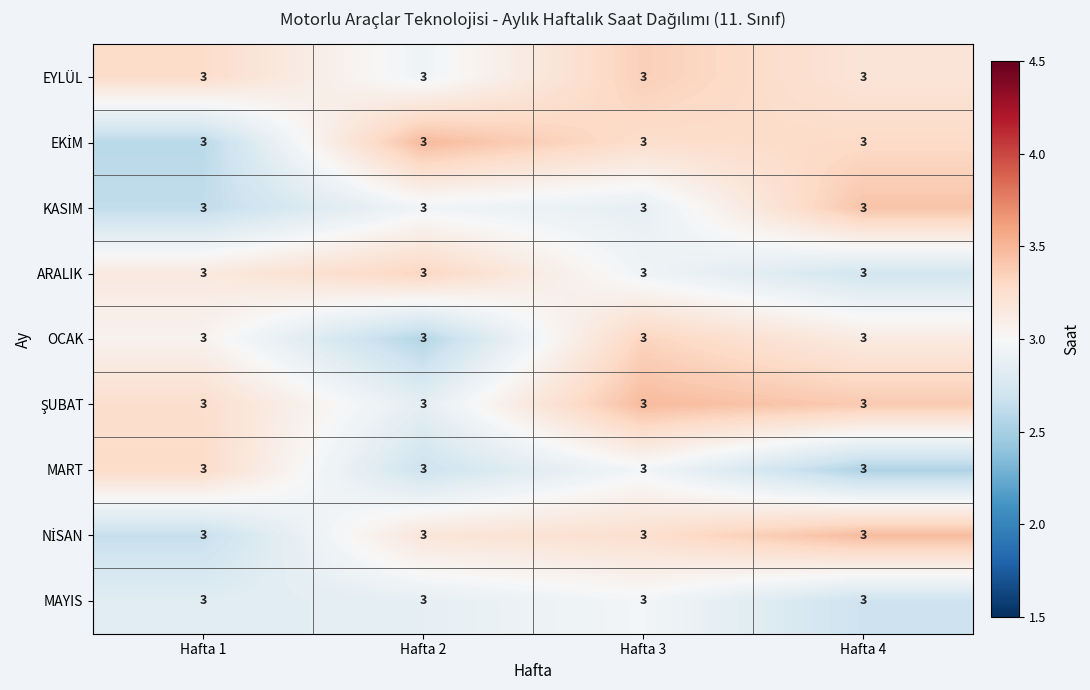

Between Hafta 4 and Hafta 3, which is larger?

Hafta 3